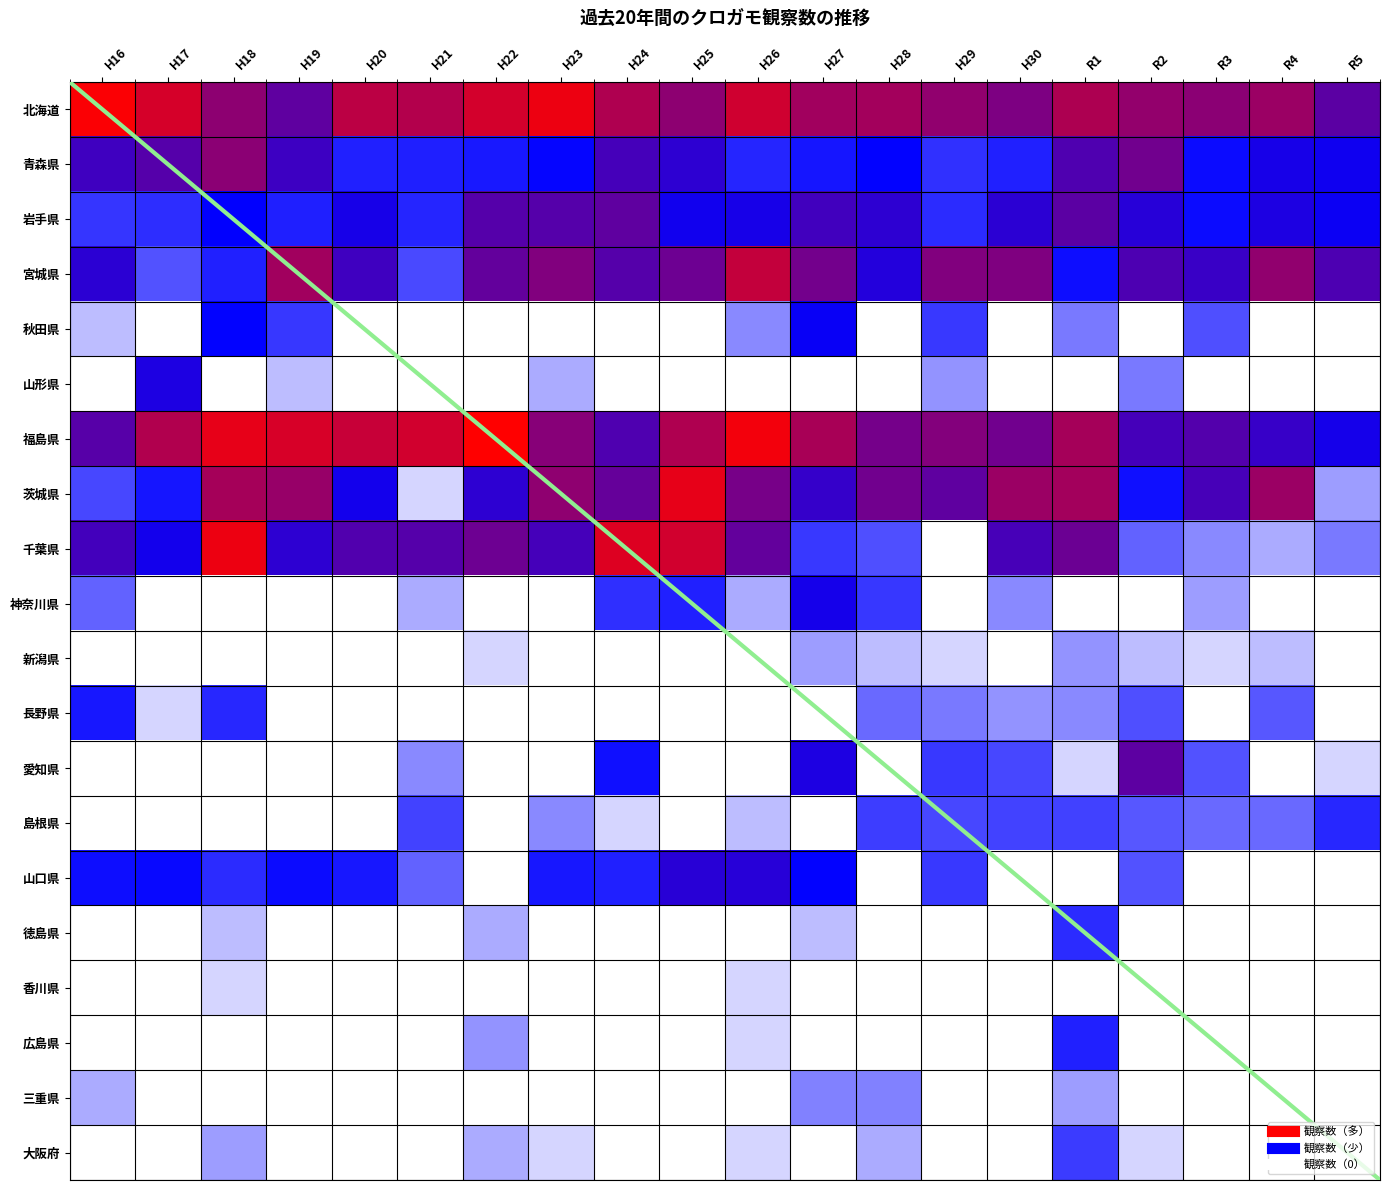

What is the total value across all series at H28?

49.3